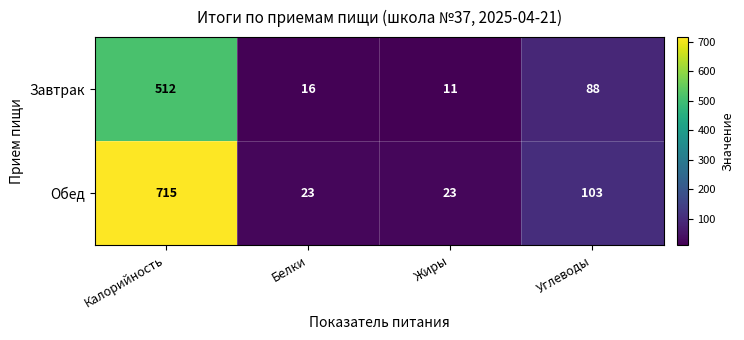

What is the maximum value shown in the chart?

715